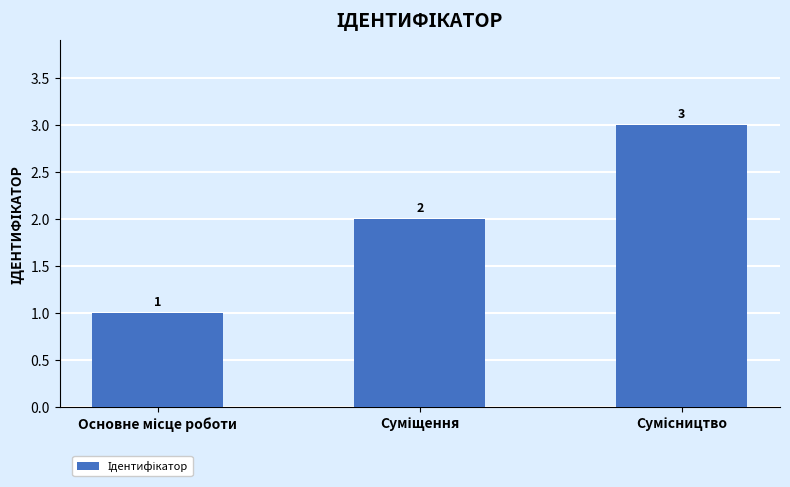

What is the maximum value shown in the chart?

3